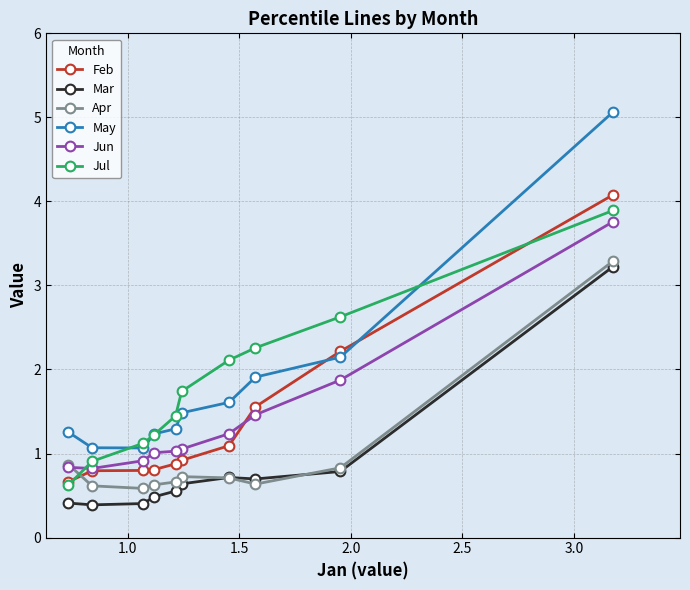

What is the sum of all May values?

18.1